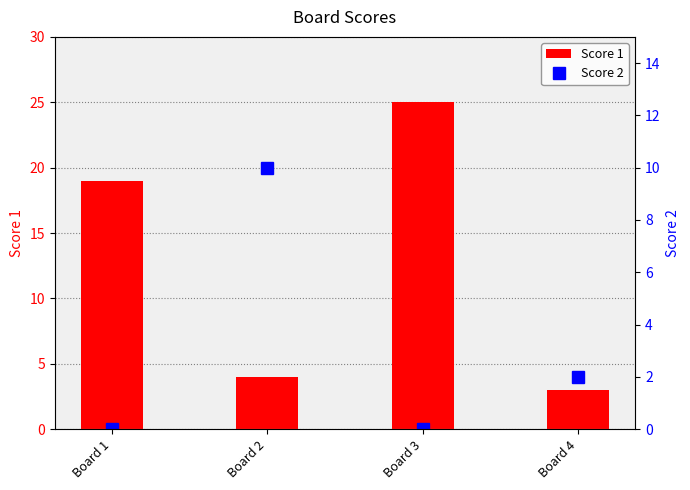

Reading left to right, what are all the values shown in this chart?

Score 1: 19	4	25	3
Score 2: 0	10	0	2